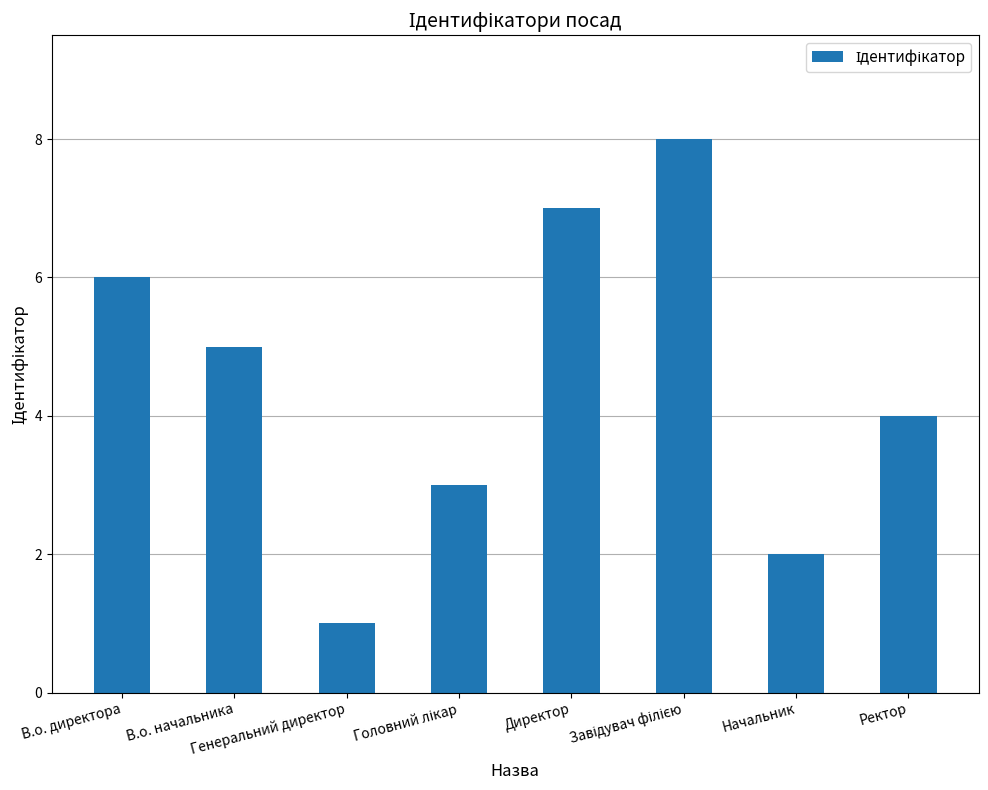

What is the sum of all values?

36